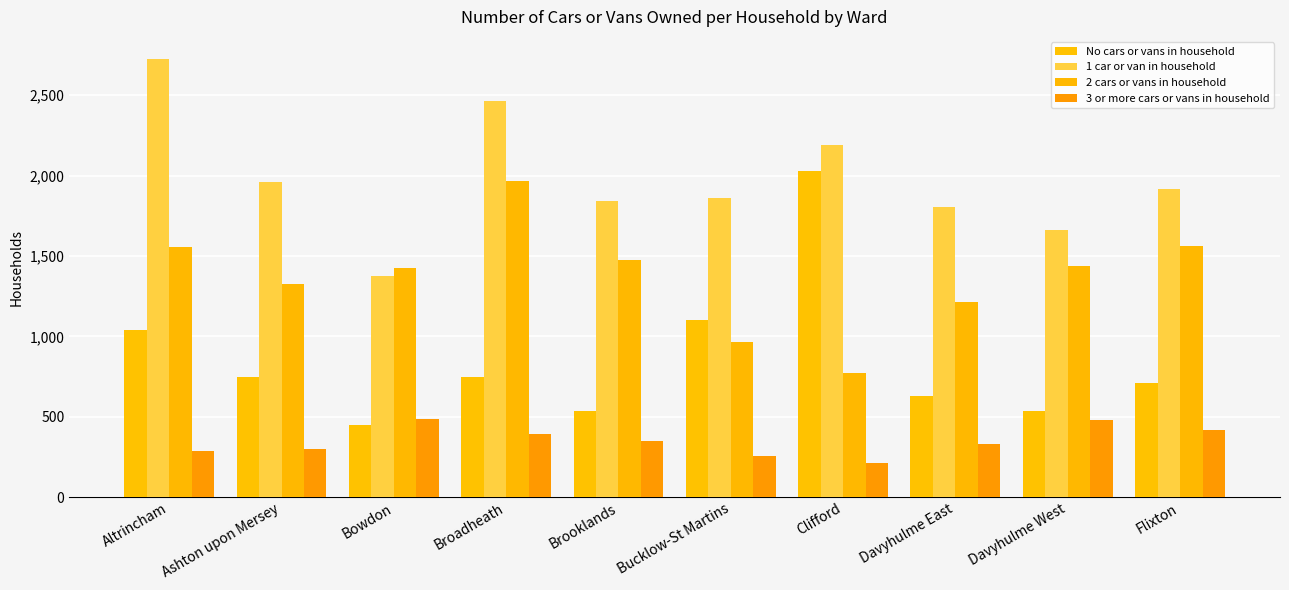

The value of No cars or vans in household at Ashton upon Mersey is 354. True or false?

False